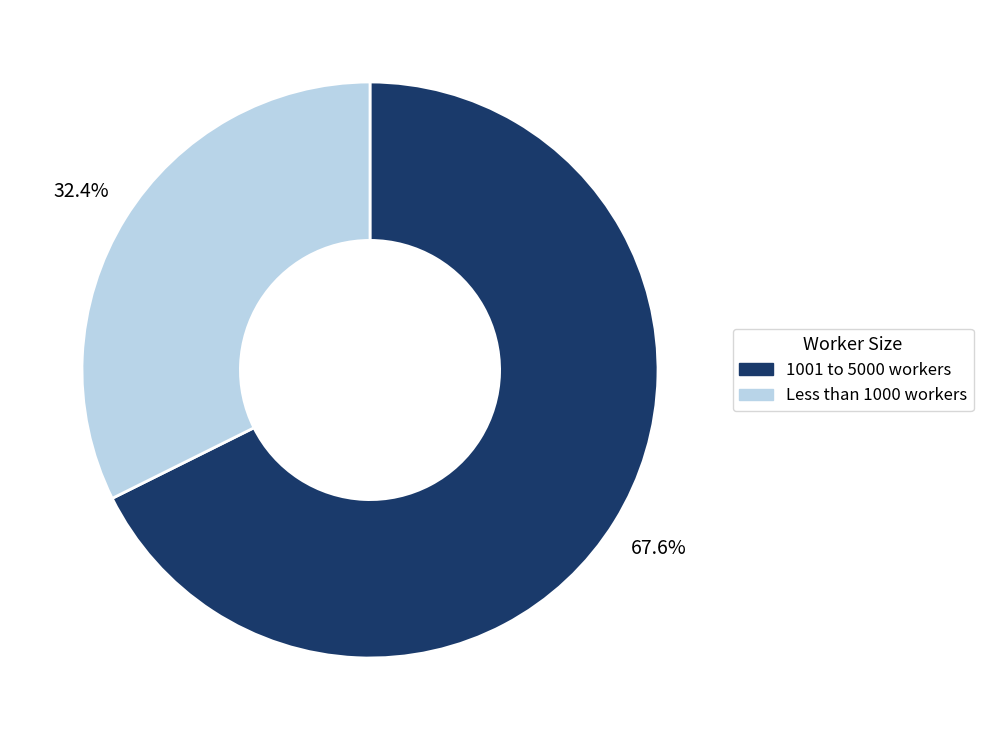

Is there a majority slice in this chart?

Yes